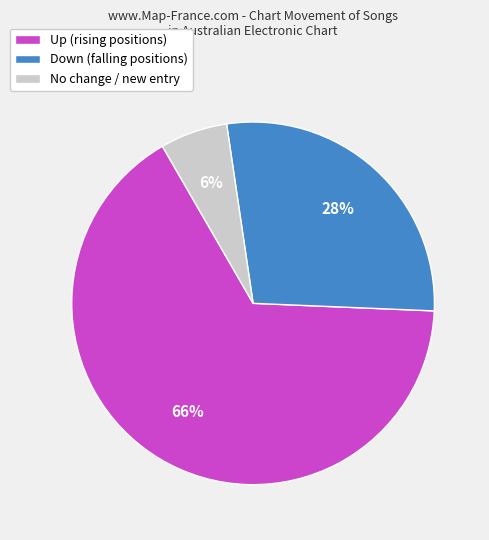

Is the sum of No change / new entry and Up (rising positions) greater than half?

Yes